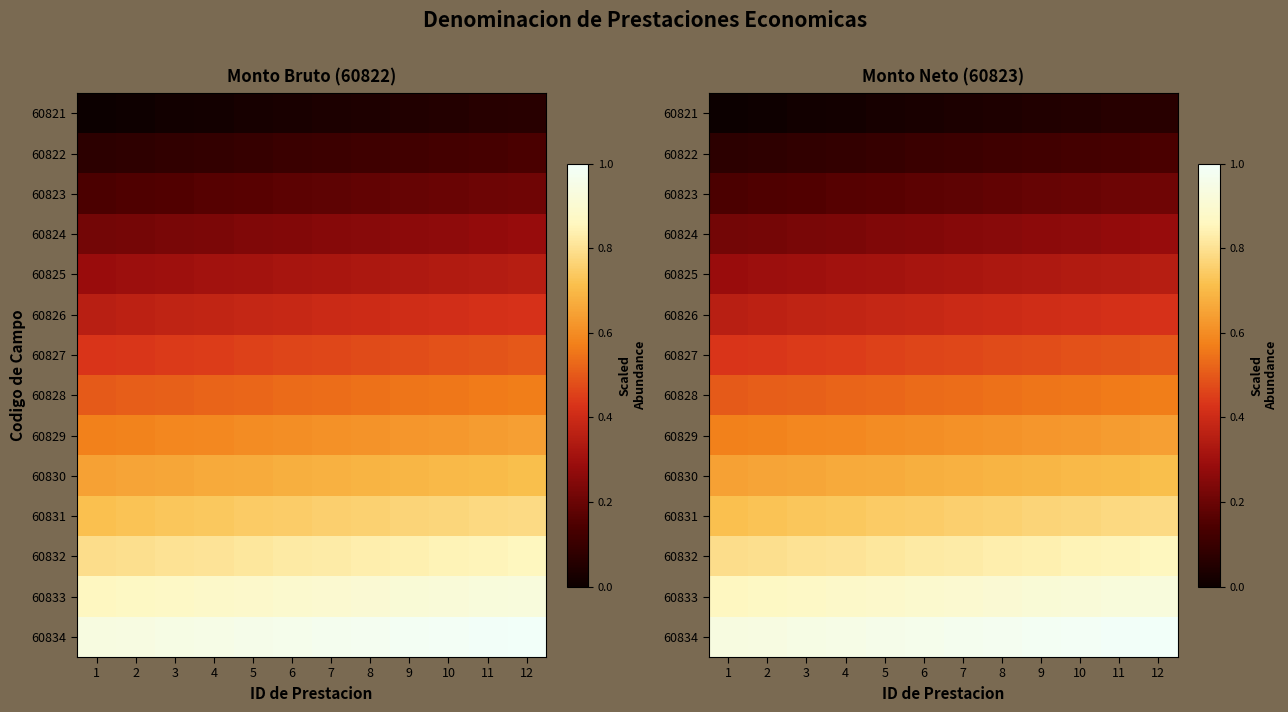

What is the difference between the second highest and minimum values in the 60832 series?

0.1